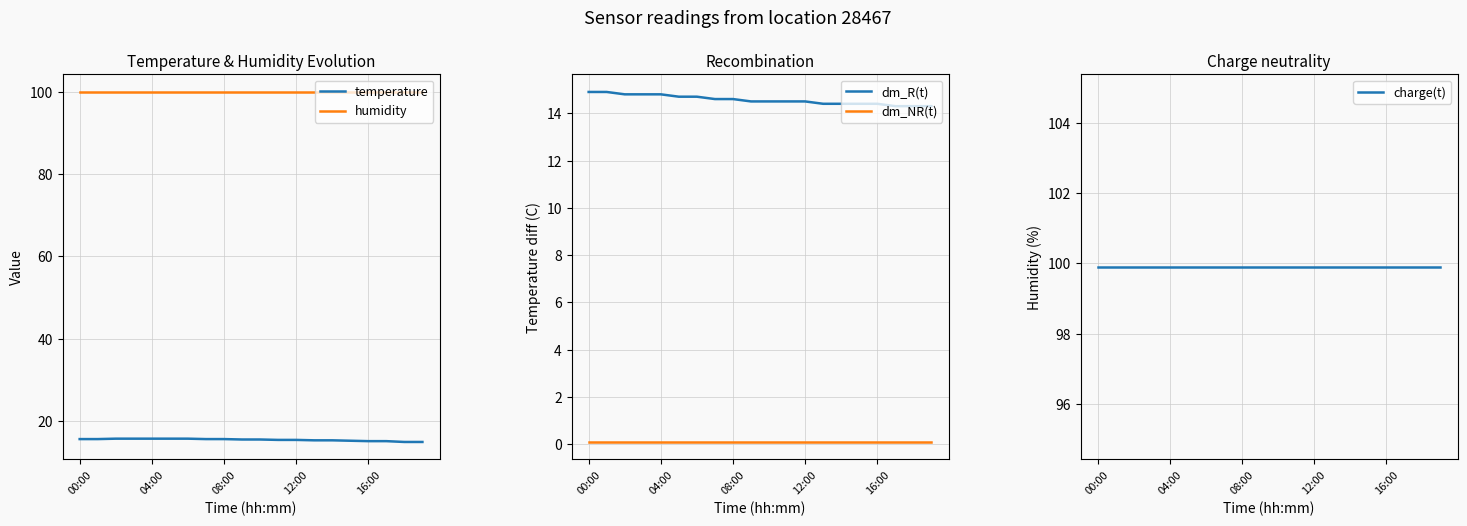

Does the chart display data point markers on the line(s)?

No